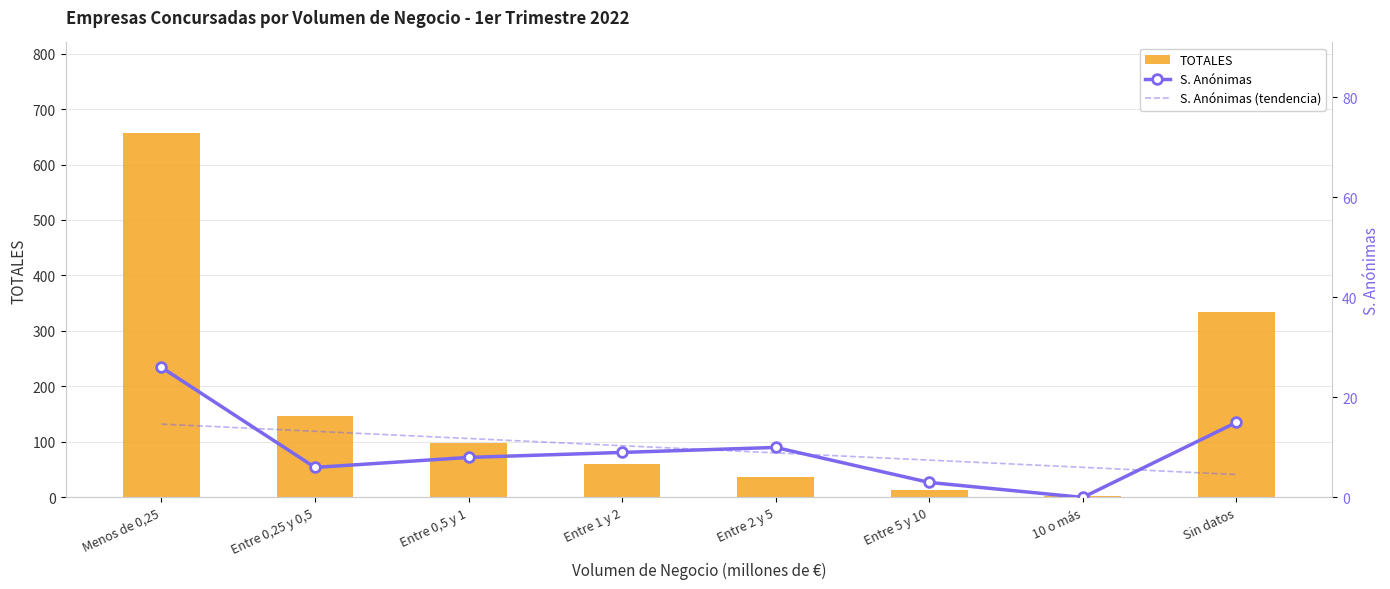

What is the difference between the highest and lowest values at 10 o más?

6.0